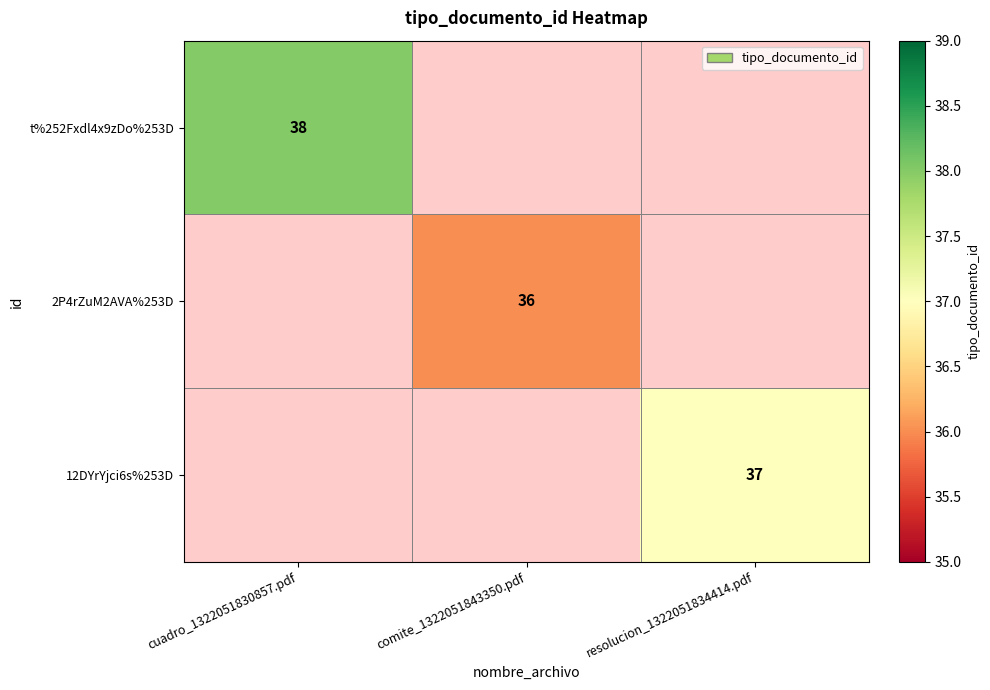

Count the number of categories in the chart.

3